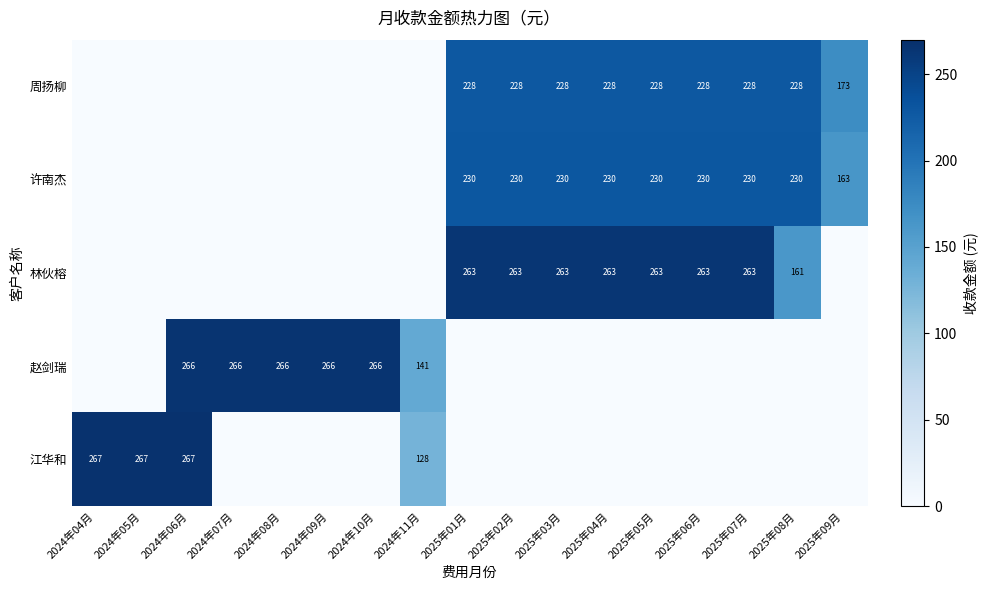

The value of 许南杰 at 2025年02月 is 349. True or false?

False